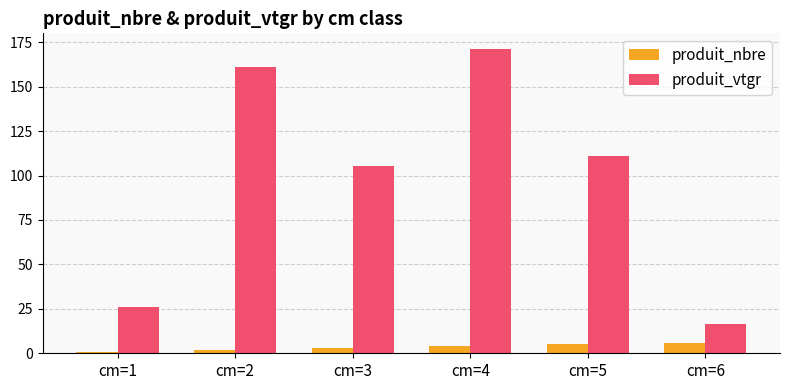

Which series has the largest total across all categories?

produit_vtgr